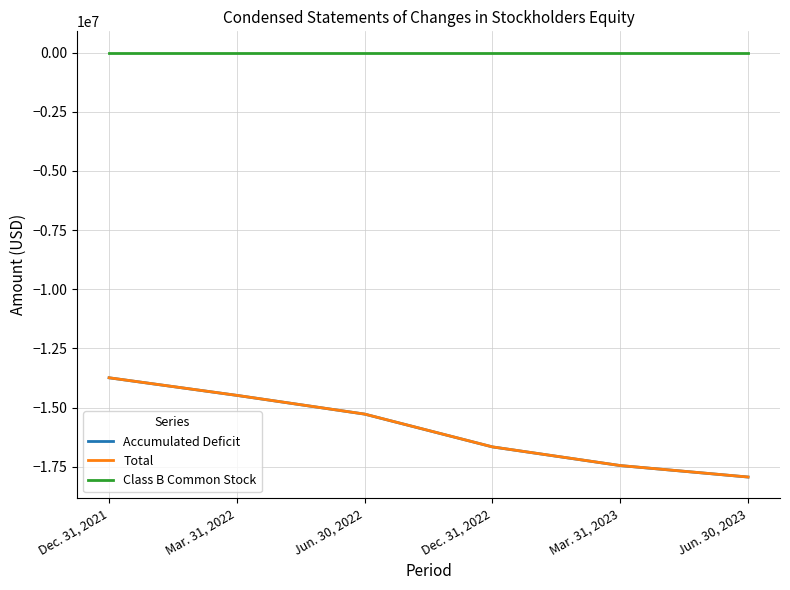

What are all the series names shown in the legend?

Accumulated Deficit, Total, Class B Common Stock